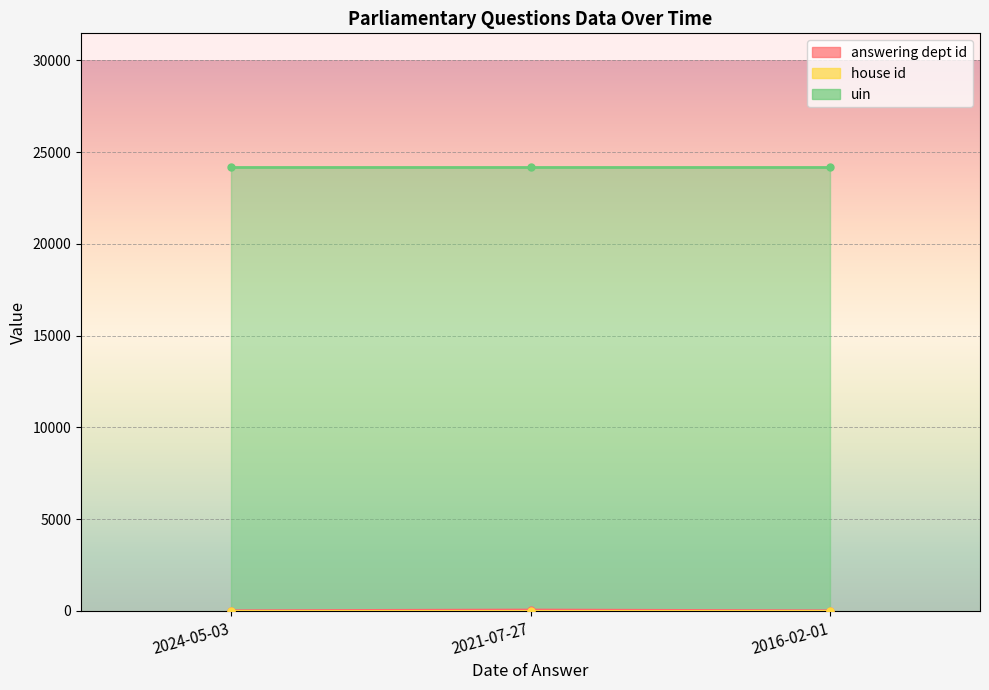

At which category does the chart reach its minimum across all series?

2024-05-03